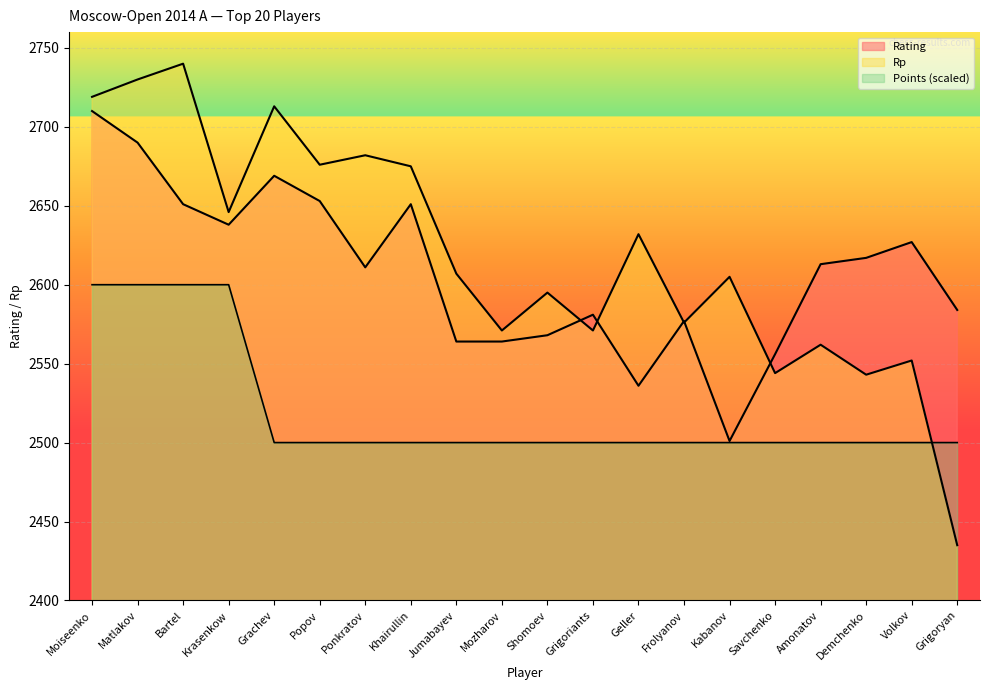

Rank the categories by Rating value from lowest to highest.

Kabanov, Geller, Savchenko, Jumabayev, Mozharov, Shomoev, Frolyanov, Grigoriants, Grigoryan, Ponkratov, Amonatov, Demchenko, Volkov, Krasenkow, Bartel, Khairullin, Popov, Grachev, Matlakov, Moiseenko